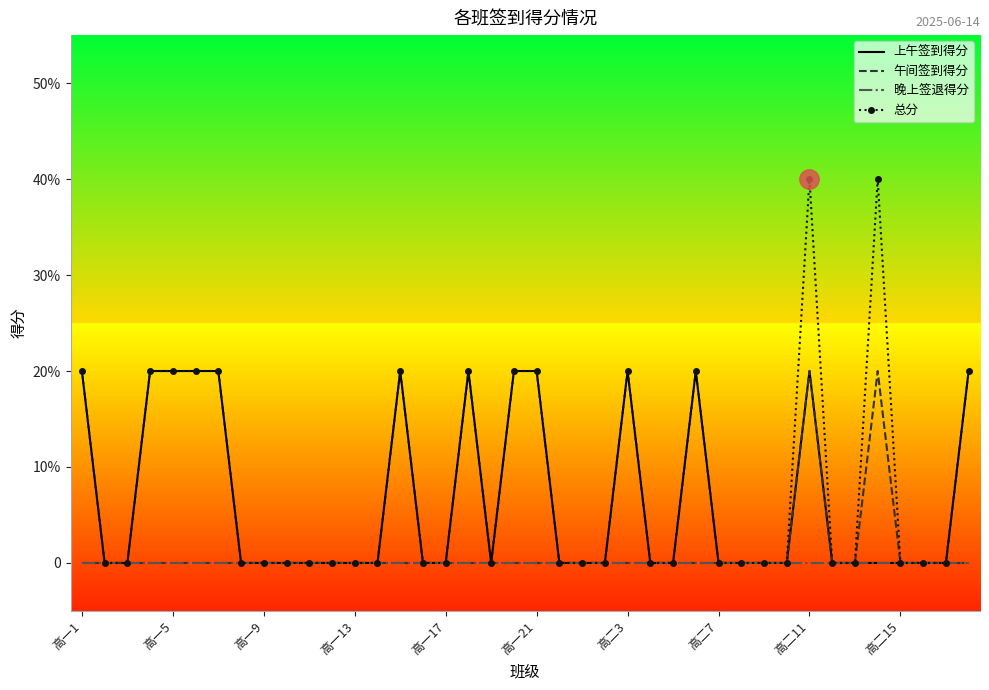

What is the average value of the 上午签到得分 series?

0.1